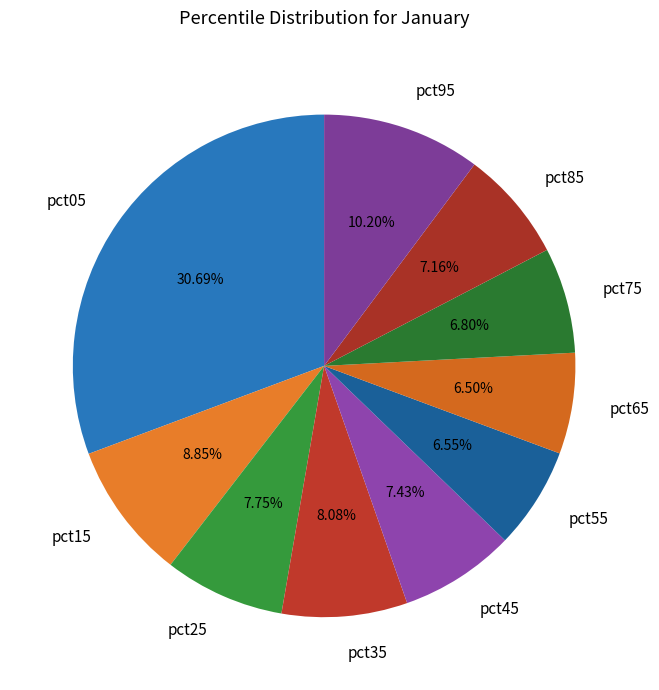

Count the number of slices in the pie.

10